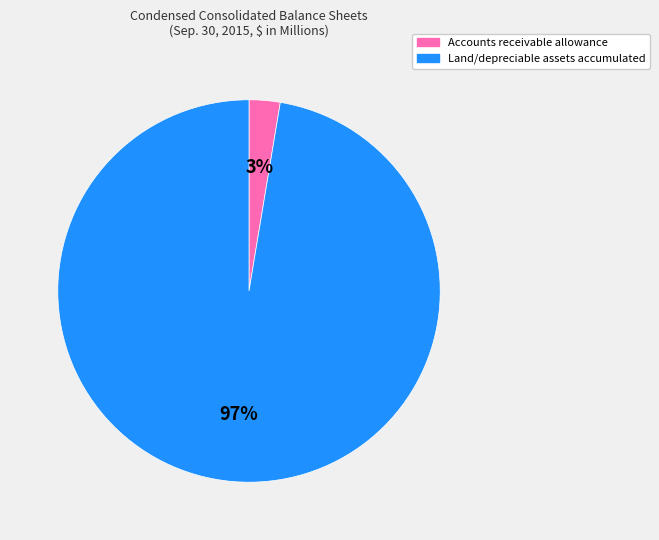

Which slice is the smallest?

Accounts receivable allowance